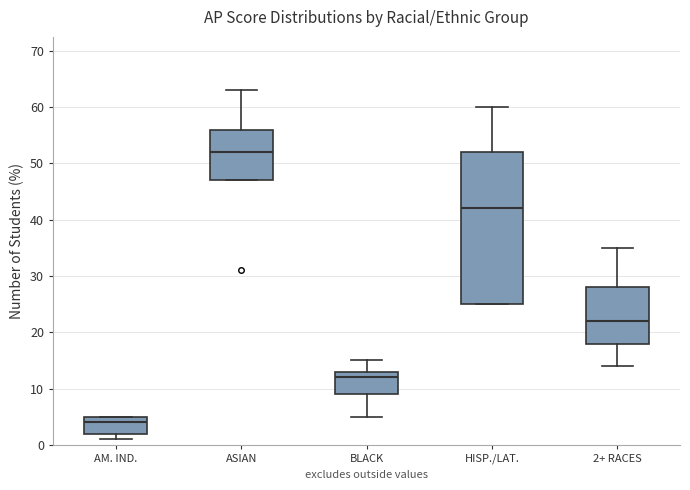

Where is the upper edge of the box for 2+ RACES on the y-axis? The values are not printed on the chart, so give them approximately, as read against the axis.

28